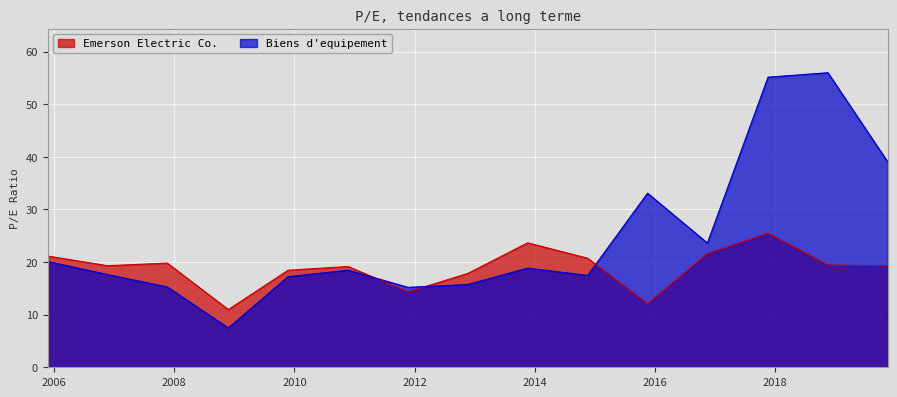

How many values in the Emerson Electric Co. series are below 19?

5